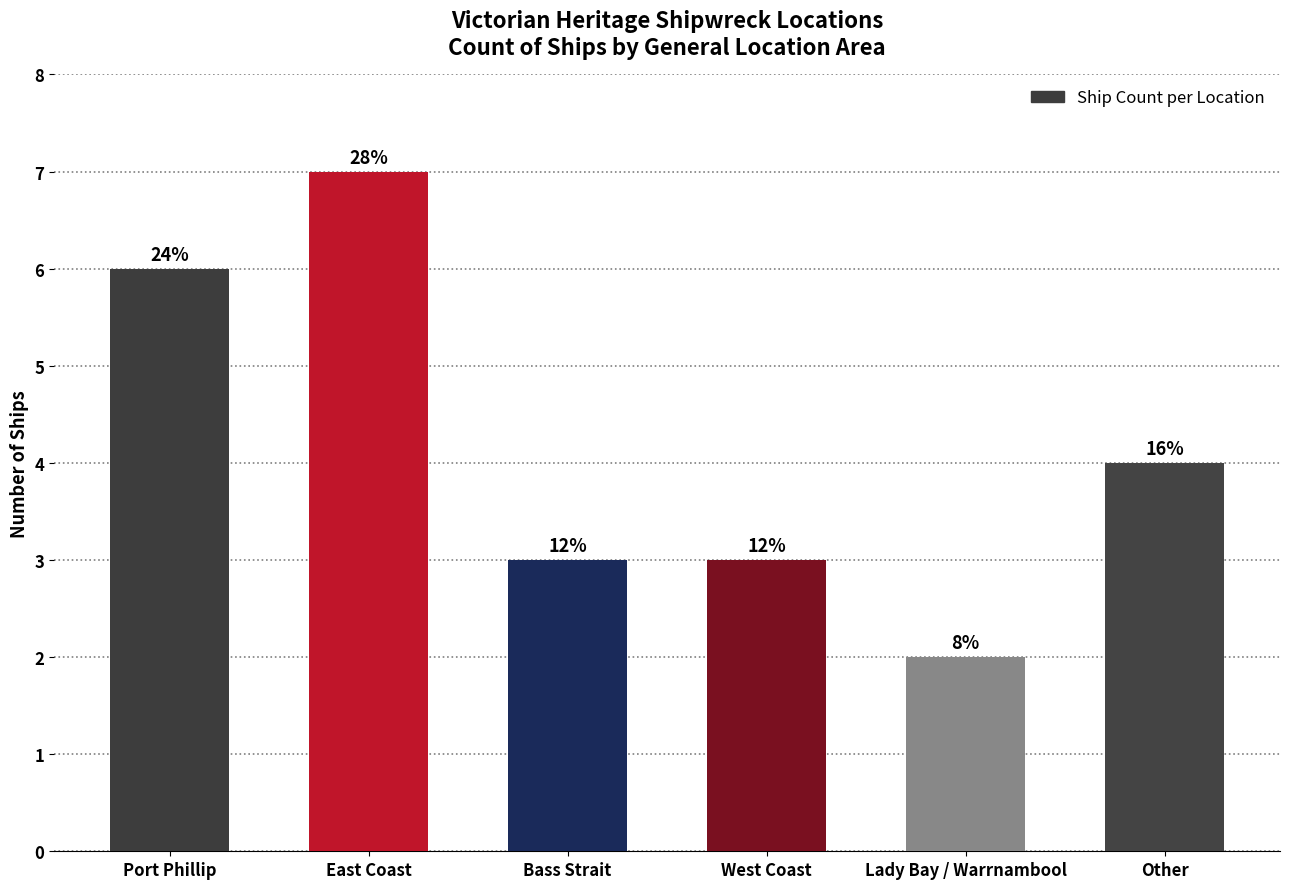

How many bars are there in total?

6